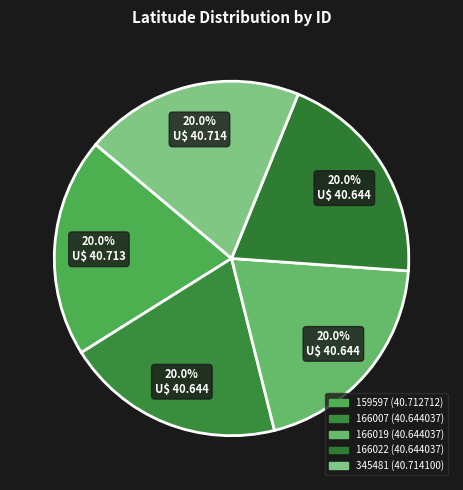

How many segments does this pie chart have?

5